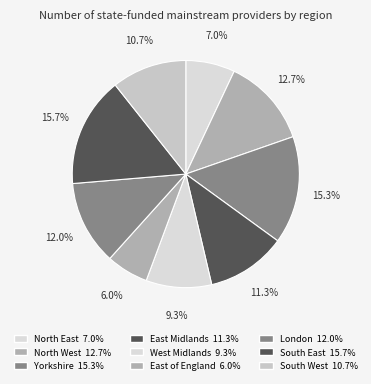

Do East Midlands and South West together represent more than half of the pie?

No